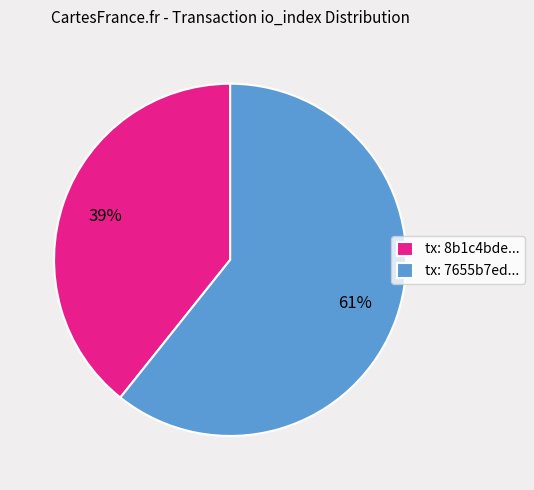

Is there any slice that represents more than half of the pie?

Yes